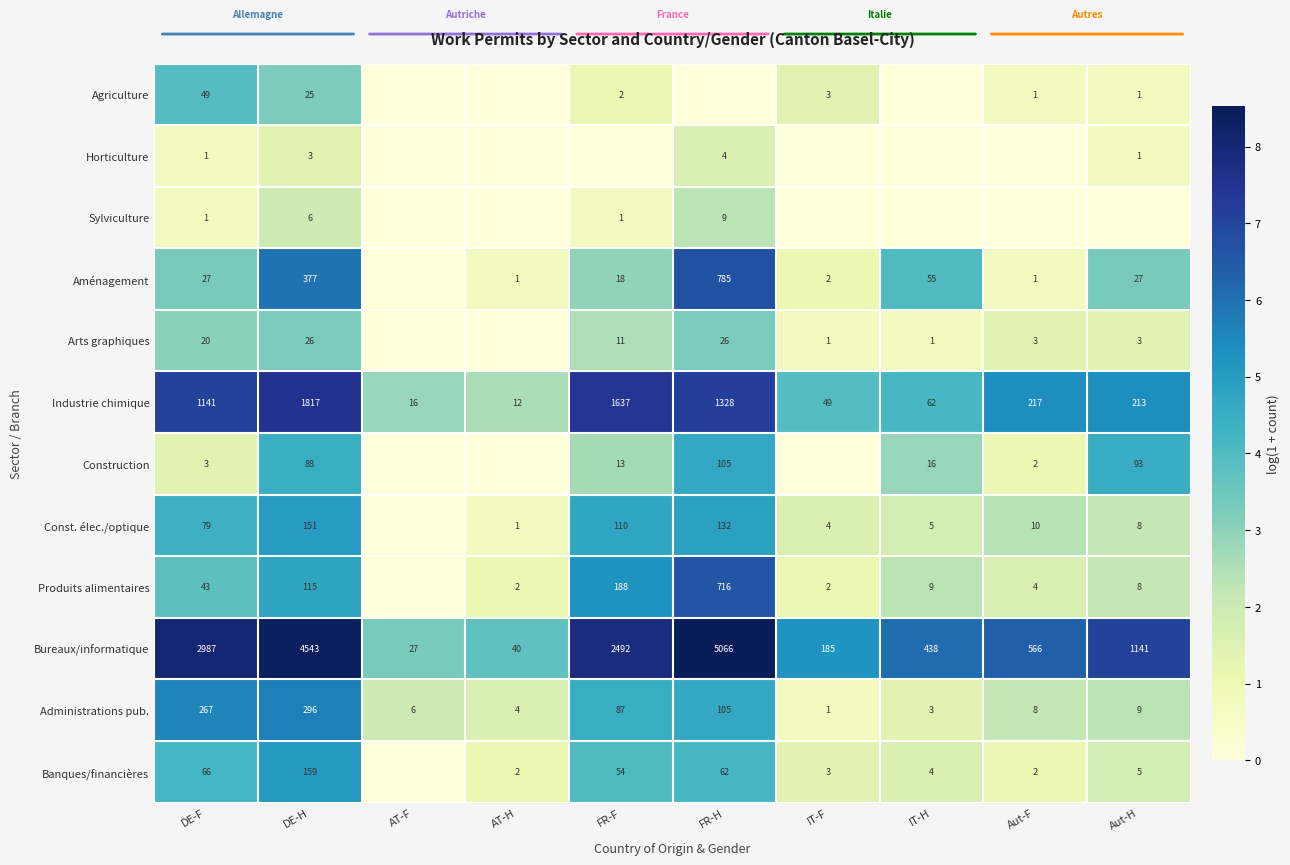

The value of Administrations pub. at IT-H is 5. True or false?

False